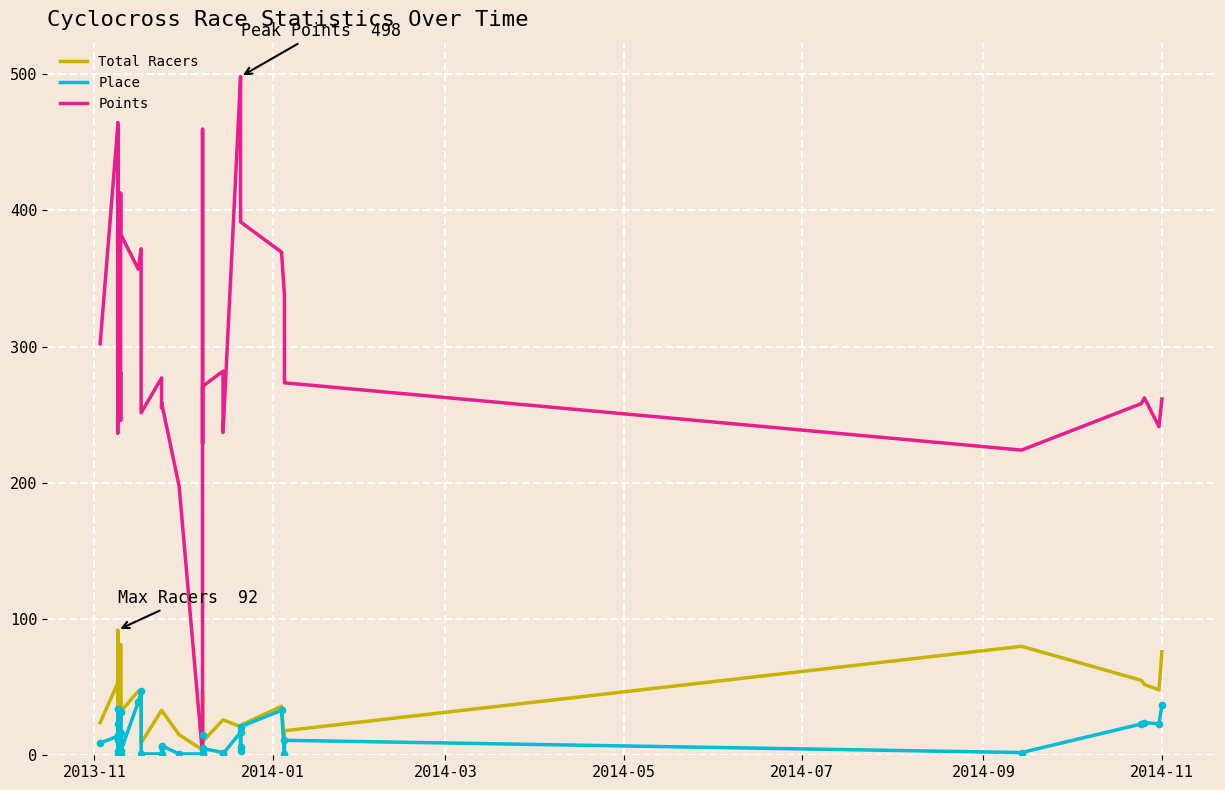

Which series has the largest Y range (max minus min)?

Points